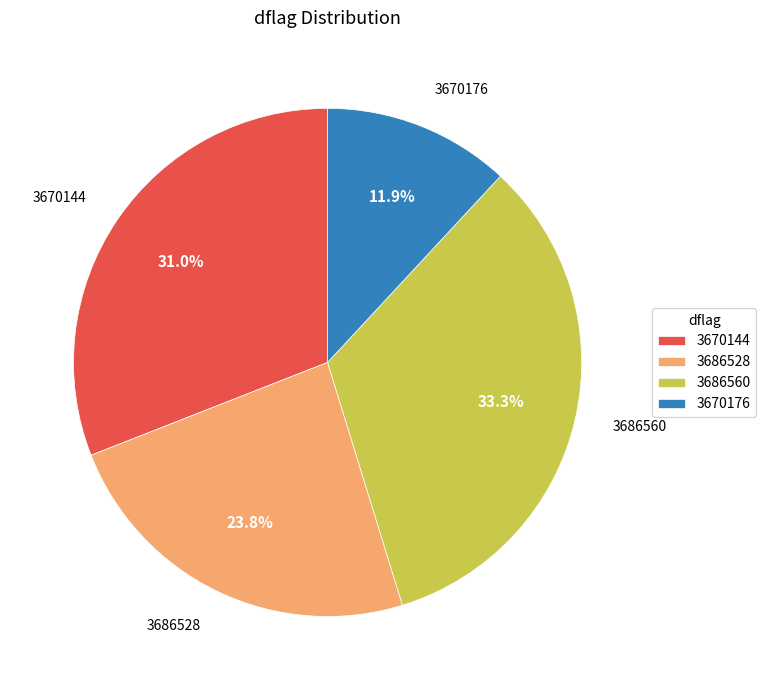

Count the number of slices in the pie.

4